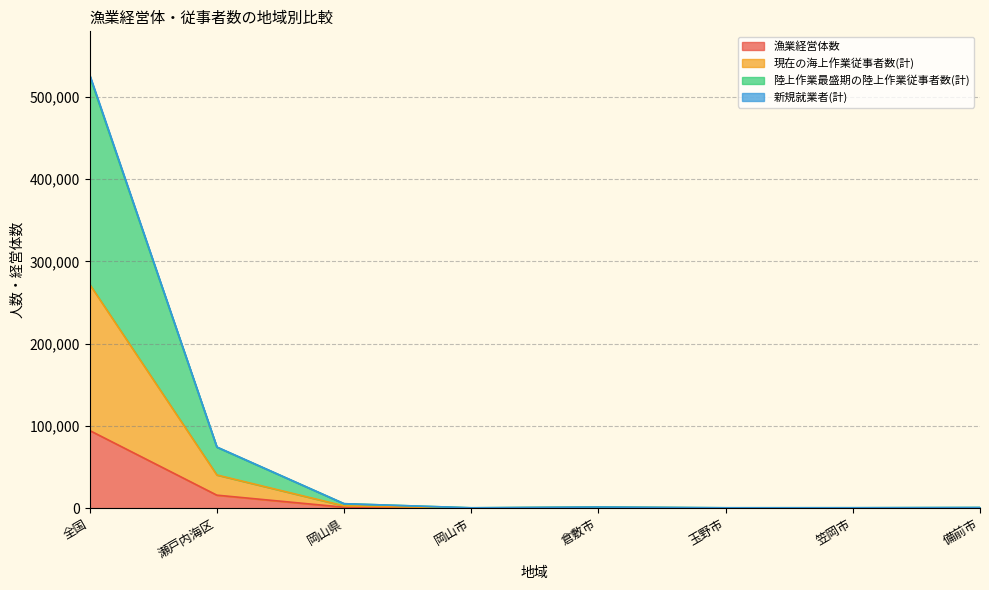

True or false: 陸上作業最盛期の陸上作業従事者数(計) and 新規就業者(計) cross at least once.

False